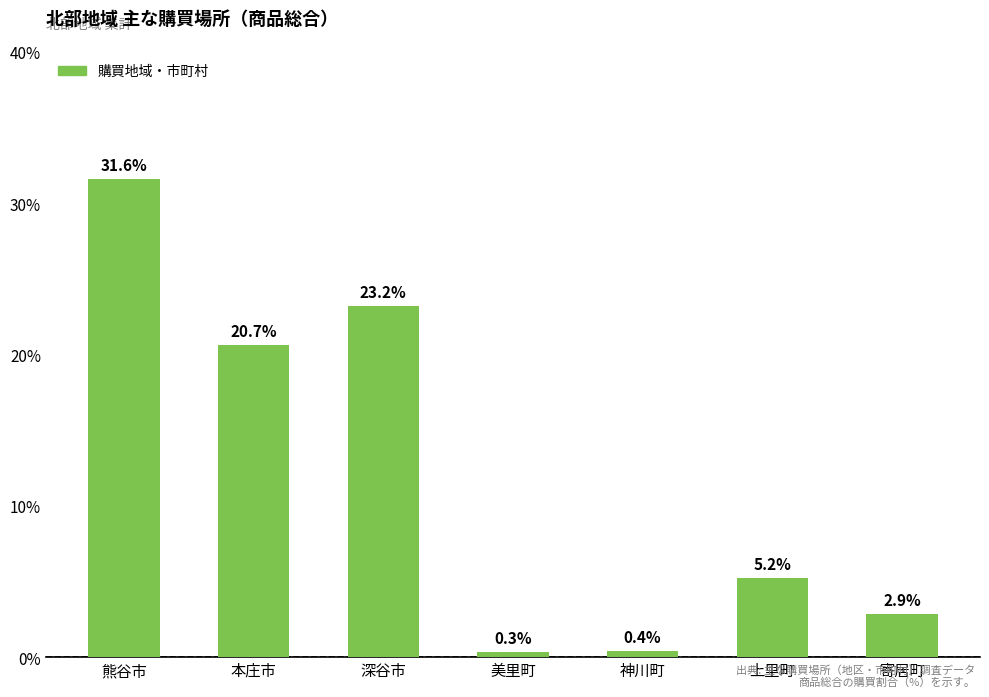

The value at 熊谷市 is 48.0. True or false?

False